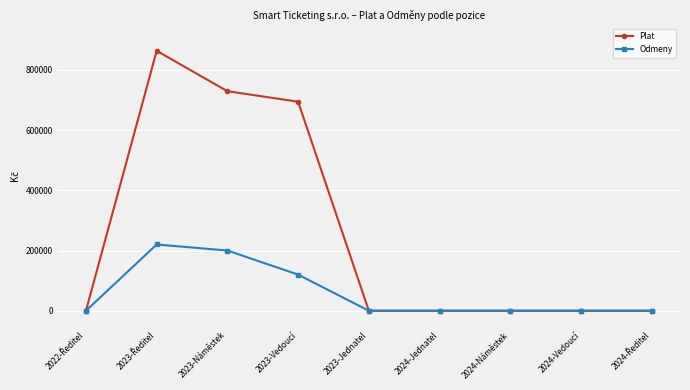

Which series has the widest spread of values?

Plat